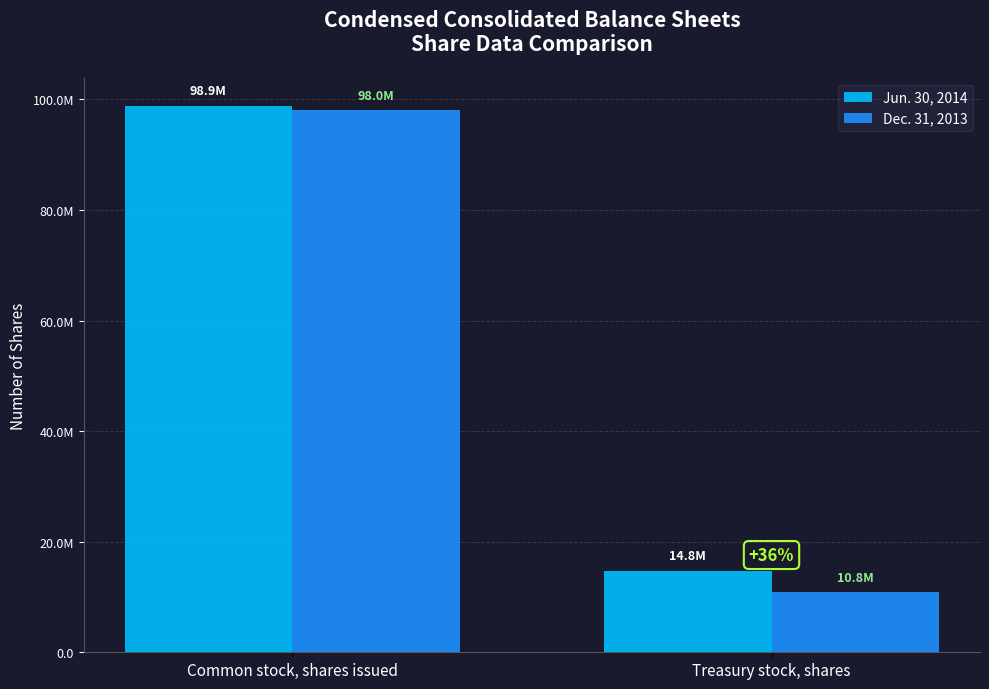

Does the chart contain any negative values?

No